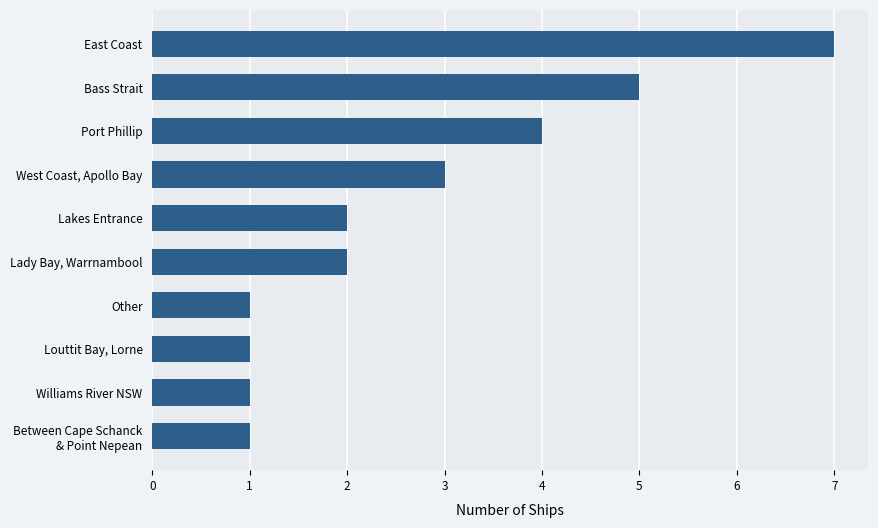

Read the value at West Coast, Apollo Bay.

3